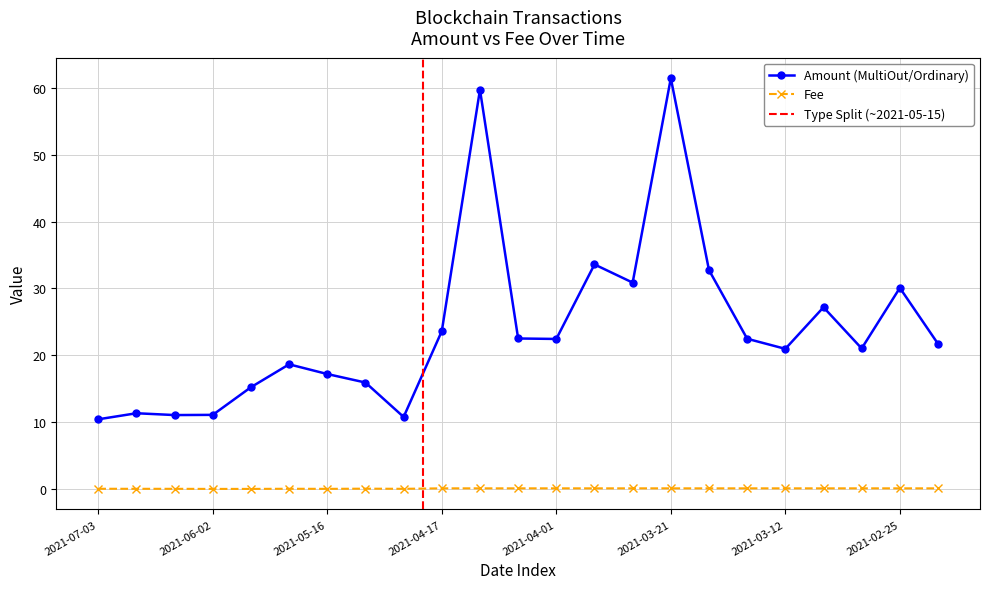

Between 2021-04-09 and 2021-04-01, which series saw the biggest shift?

Amount